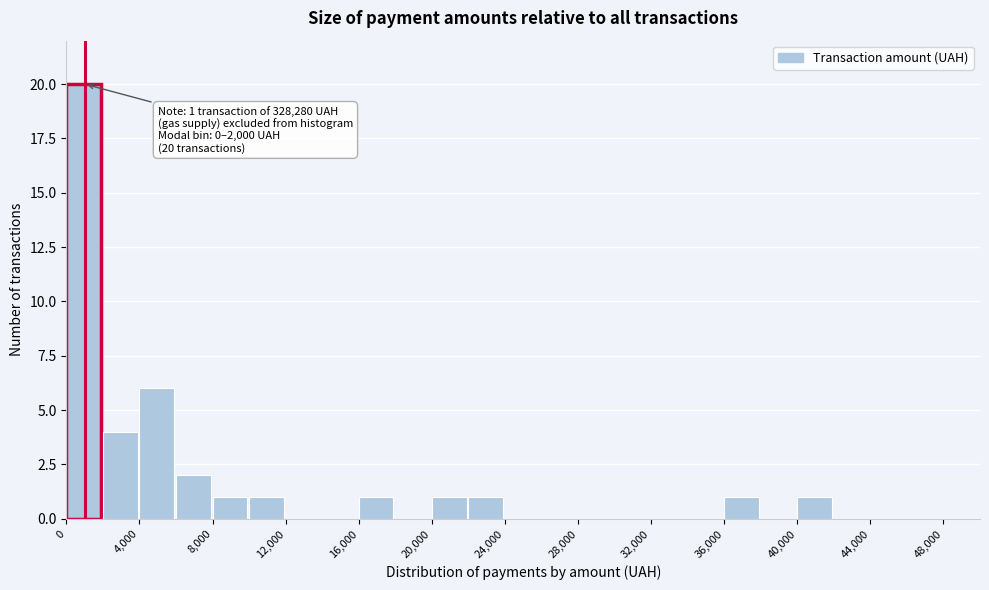

Which range on the x-axis has the tallest bar?

0 to 2000